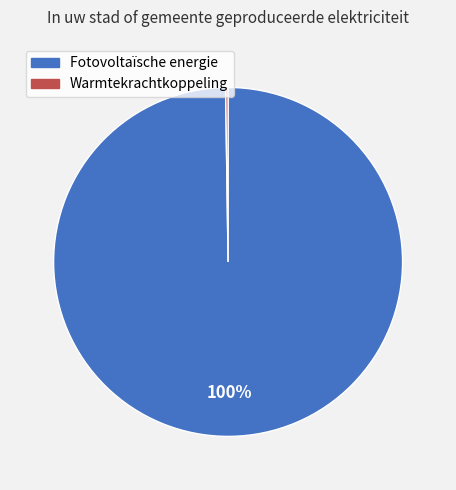

What is the largest slice in the pie chart?

Fotovoltaïsche energie